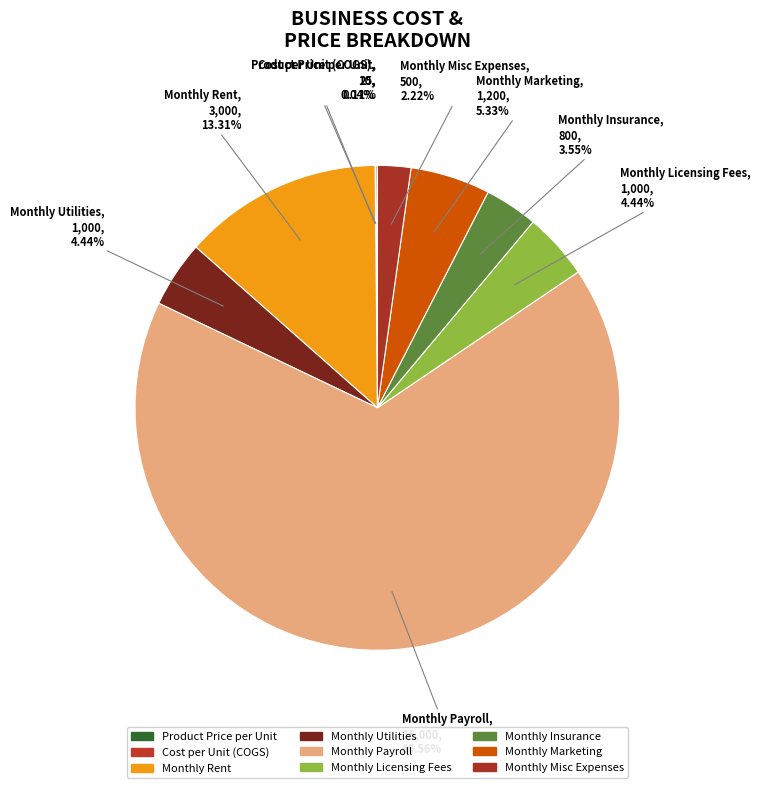

To the nearest percent, what is the average slice percentage?

11%